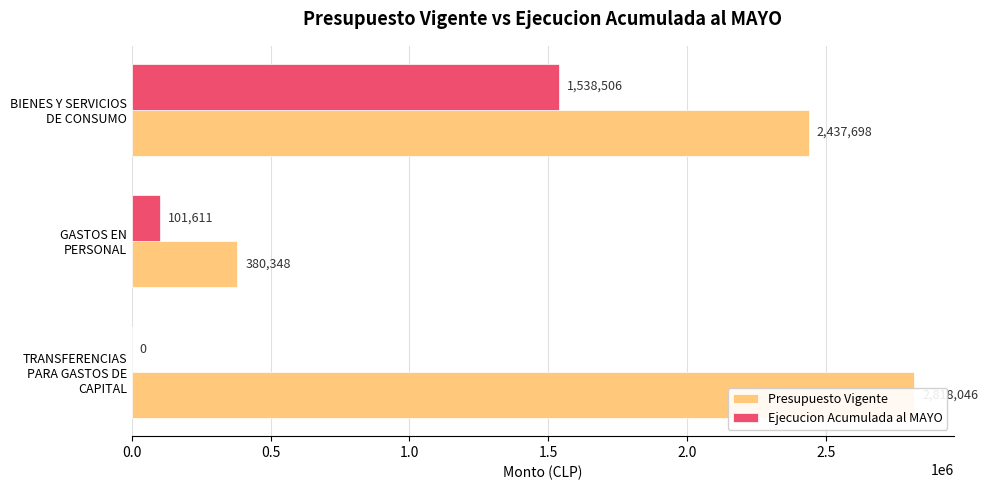

How many bars are there in each group?

2